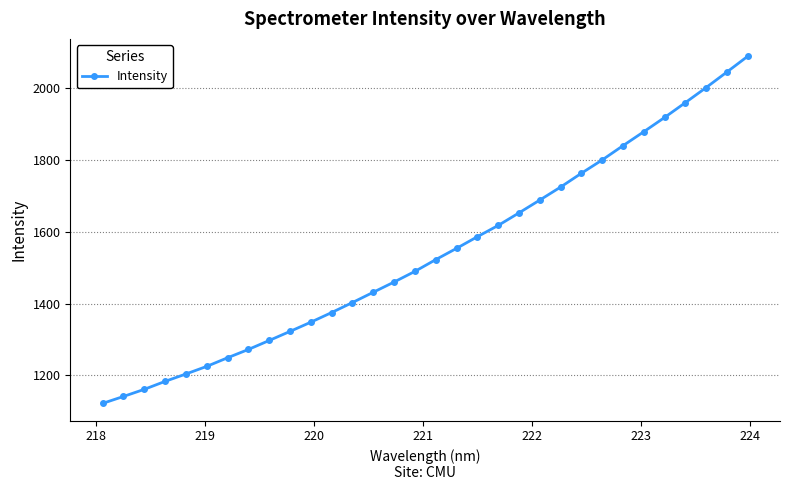

What is the difference between the maximum and minimum values?

966.8